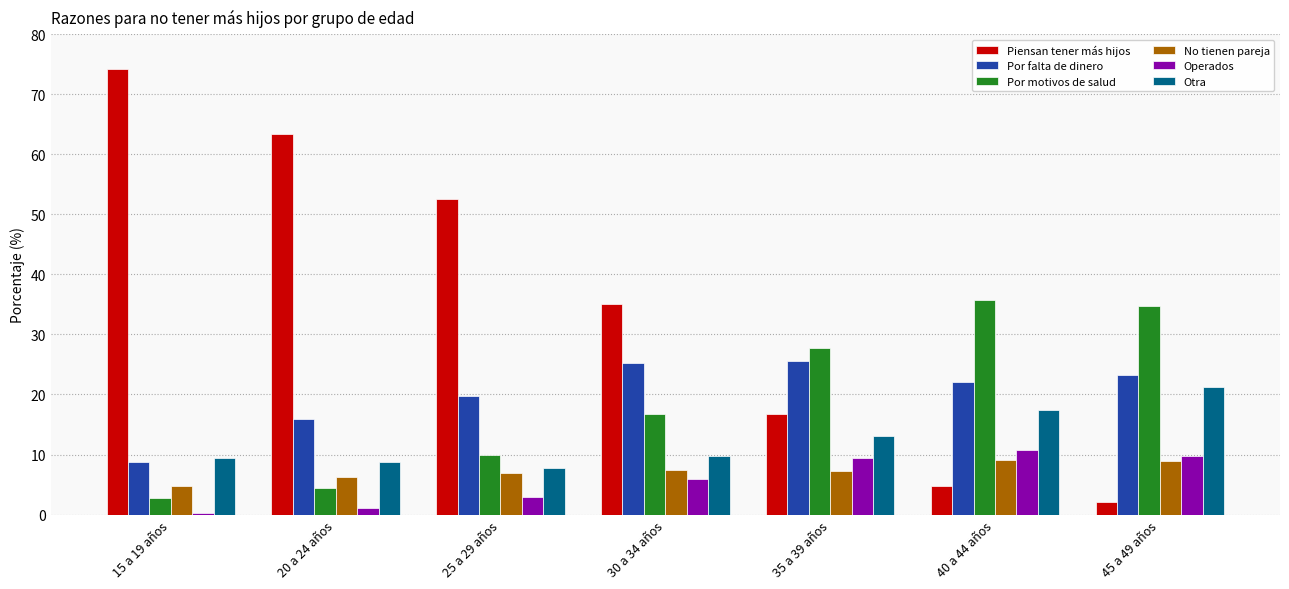

Which series changed the most between 20 a 24 años and 40 a 44 años?

Piensan tener más hijos